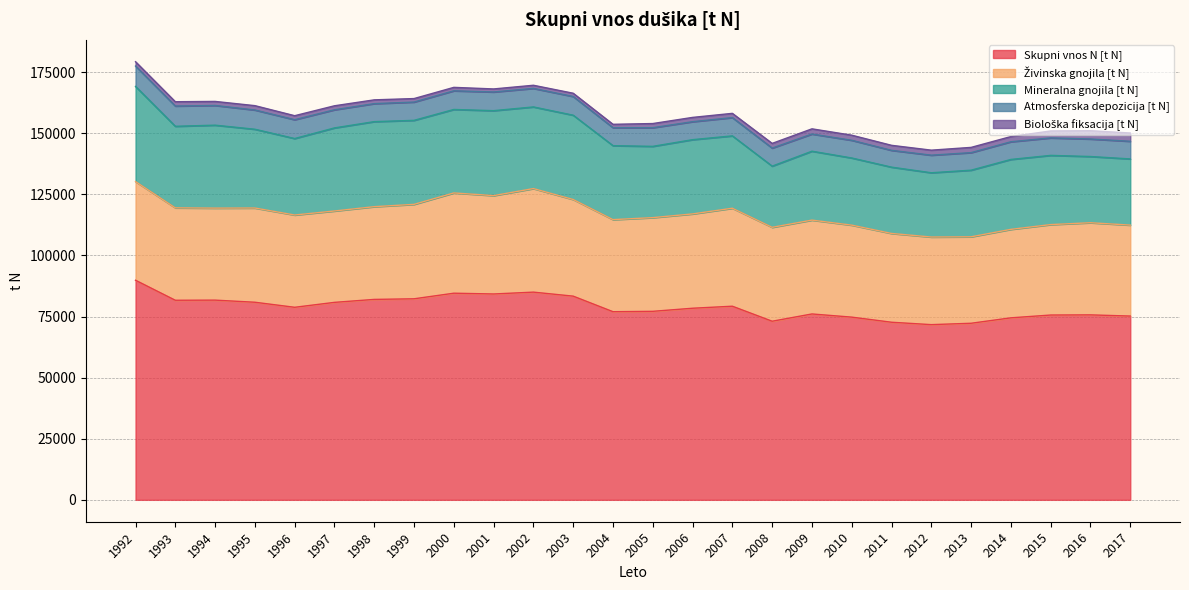

Which category has the lowest value in the Mineralna gnojila [t N] series?

2008